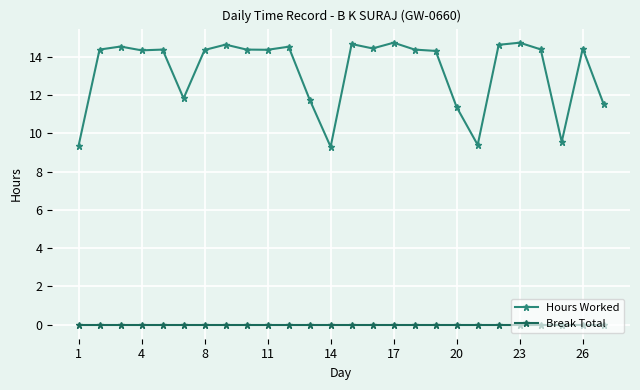

How many distinct data groups are displayed?

2